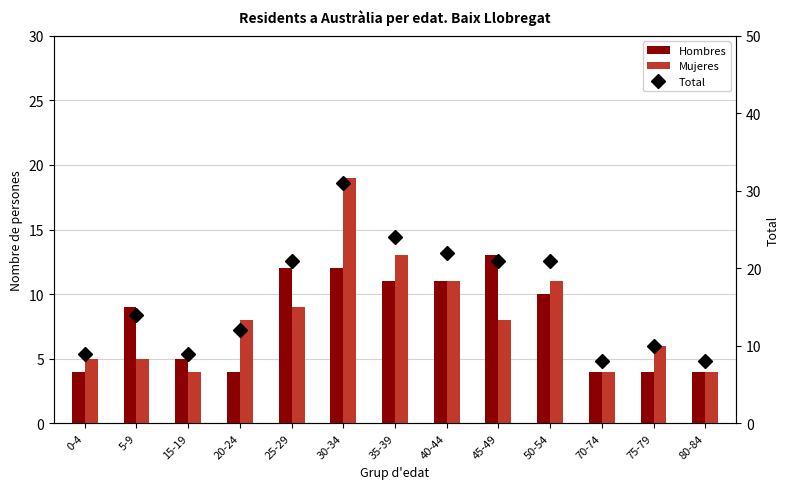

Which label corresponds to the smallest value in the chart?

0-4